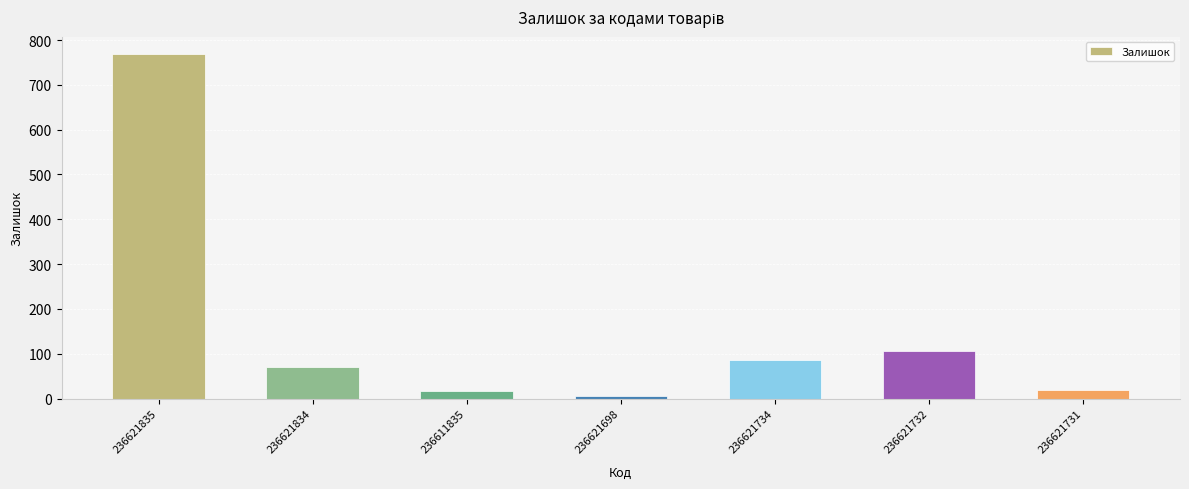

At which label is the value closest to 387?

236621732